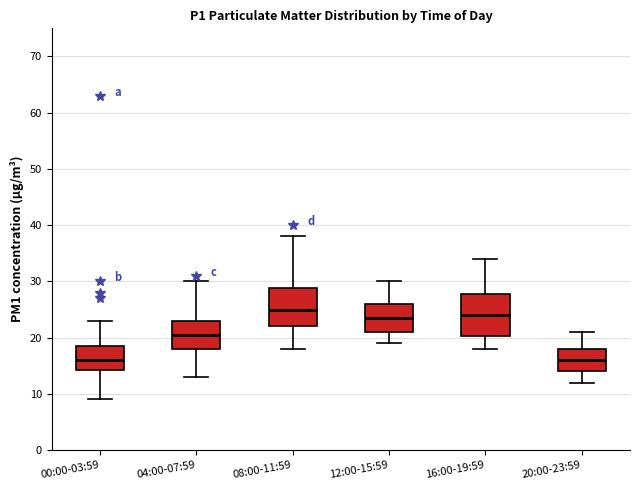

Reading left to right, transcribe this box plot: for each box, give where its median line is, the range the box spans, and where its two whiskers end, as read against the y-axis. The values are not printed on the chart, so give them approximately, as read against the axis.

00:00-03:59: median 16, box 14 to 19, whiskers 9 to 23
04:00-07:59: median 21, box 18 to 23, whiskers 13 to 30
08:00-11:59: median 25, box 22 to 29, whiskers 18 to 38
12:00-15:59: median 24, box 21 to 26, whiskers 19 to 30
16:00-19:59: median 24, box 20 to 28, whiskers 18 to 34
20:00-23:59: median 16, box 14 to 18, whiskers 12 to 21